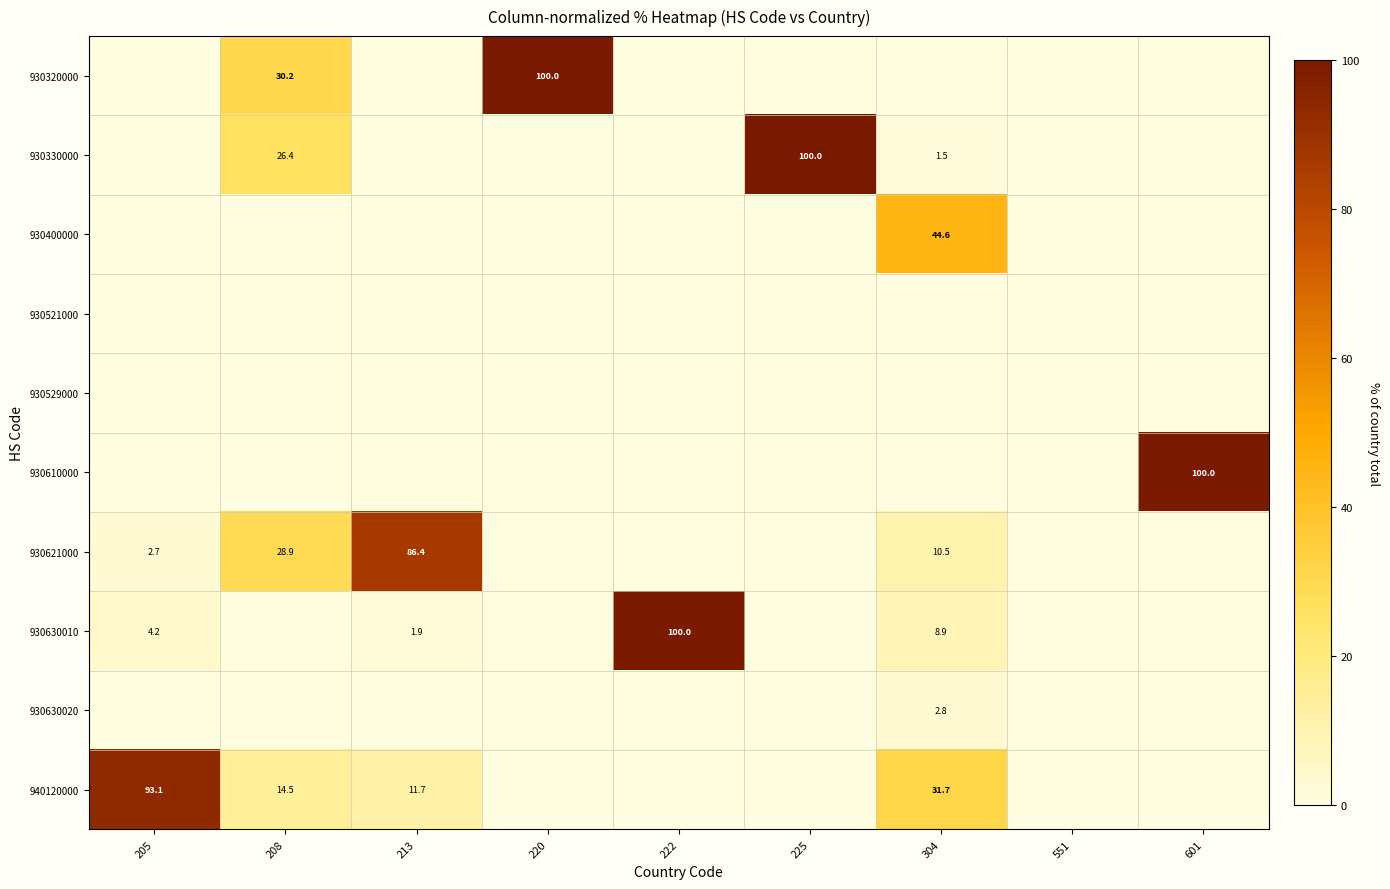

How many values in the 930630020 series exceed 0?

1